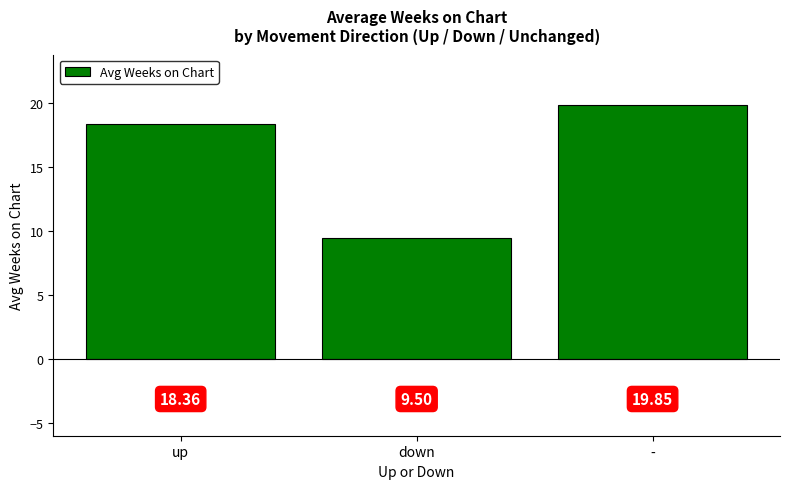

At which category does the chart reach its minimum across all series?

down